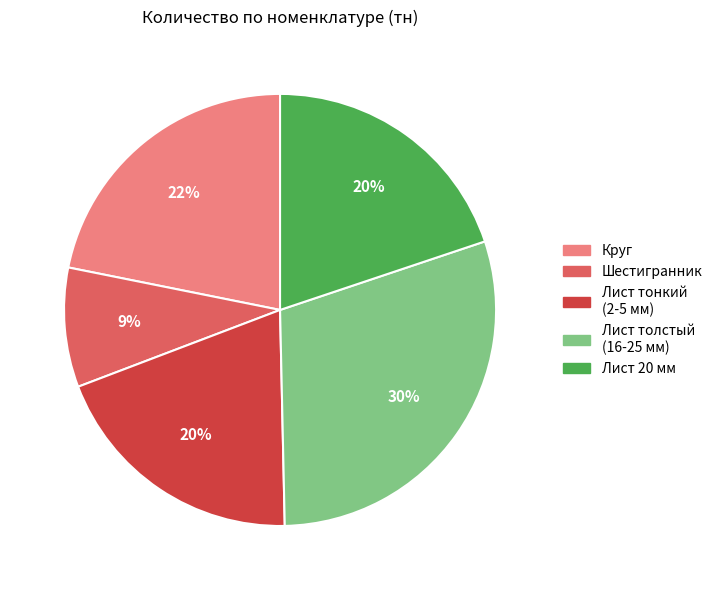

Is there any slice that represents more than half of the pie?

No